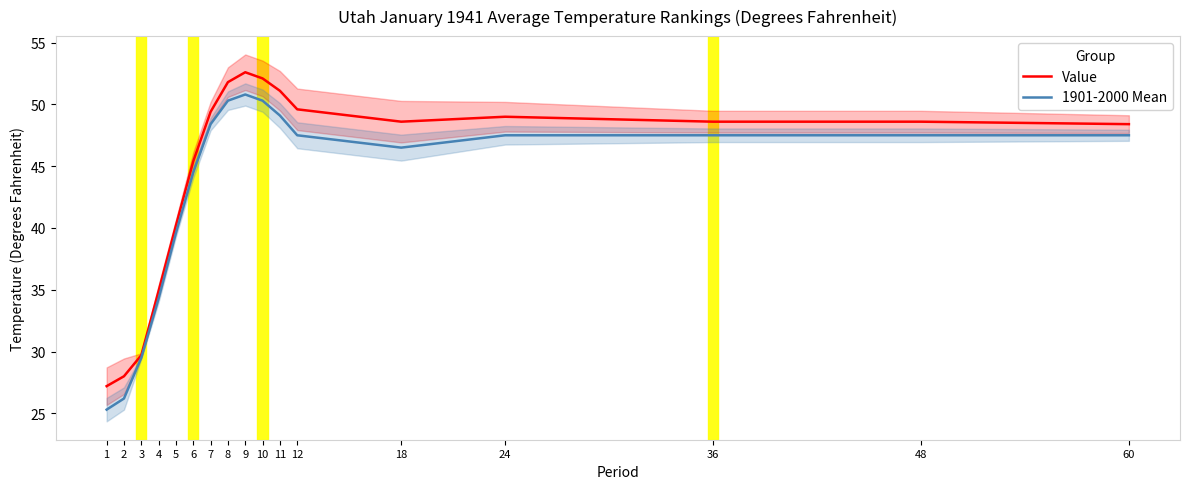

True or false: 1901-2000 Mean and Value cross at least once.

False